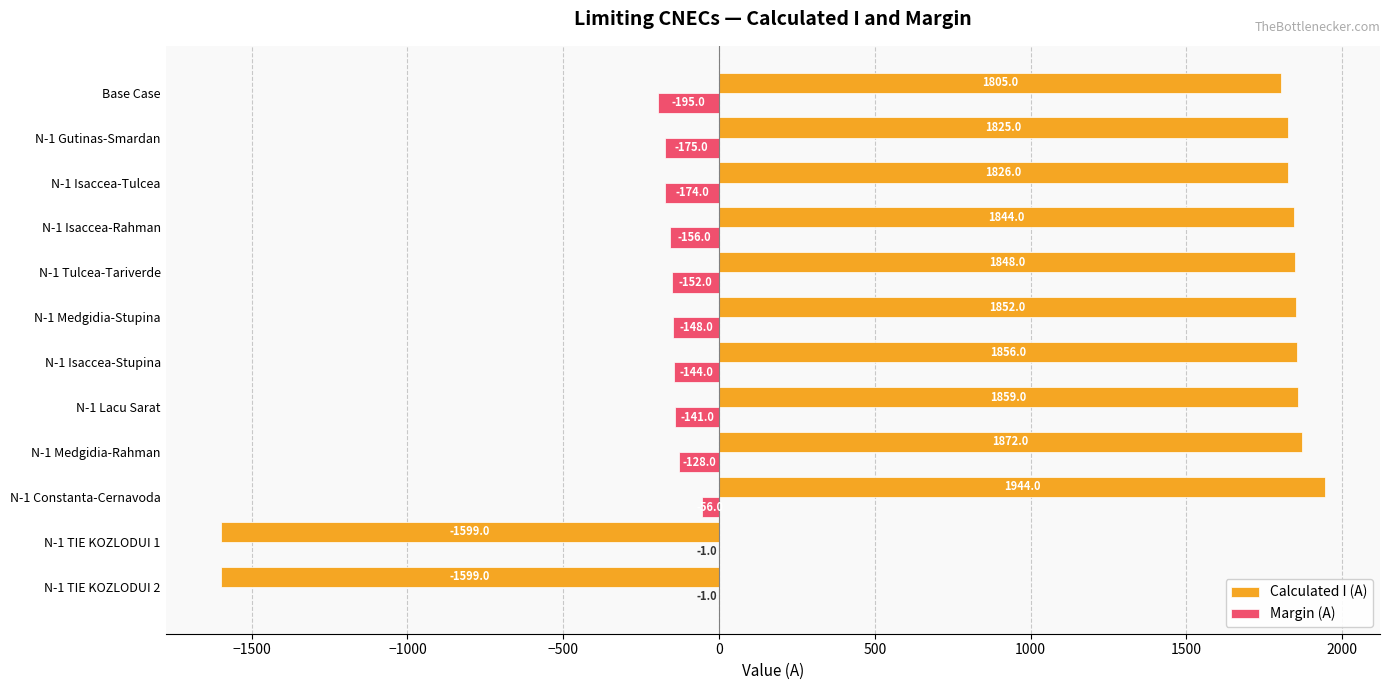

Which series has the largest total across all categories?

Calculated I (A)